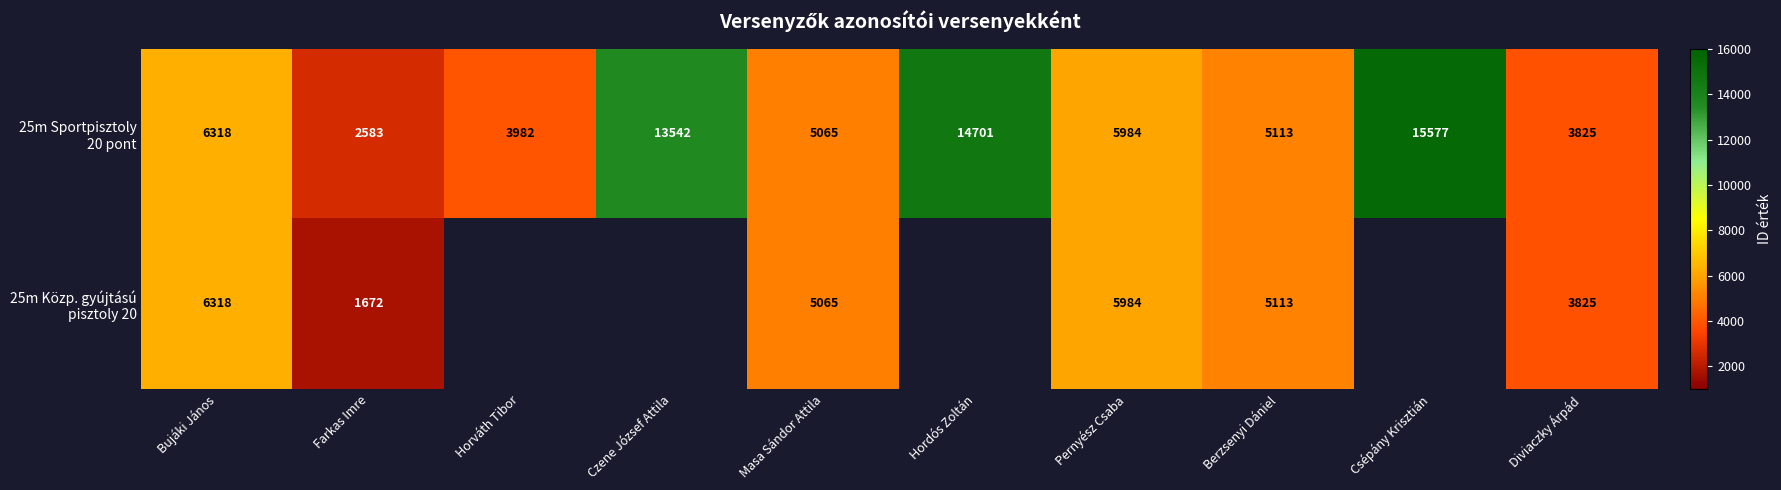

What is the spread (max minus min) of values at Farkas Imre?

911